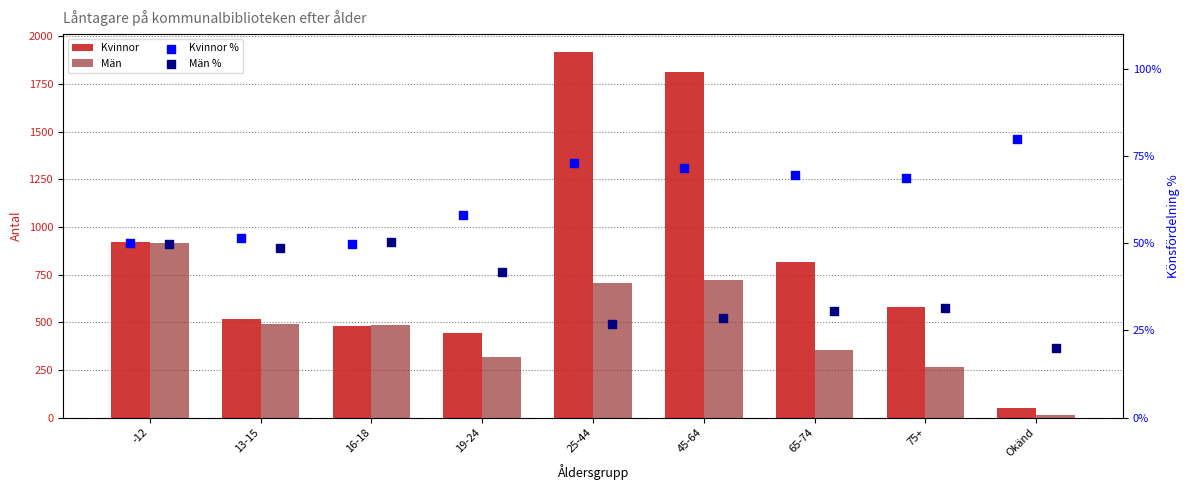

Which series has the largest total across all categories?

Kvinnor